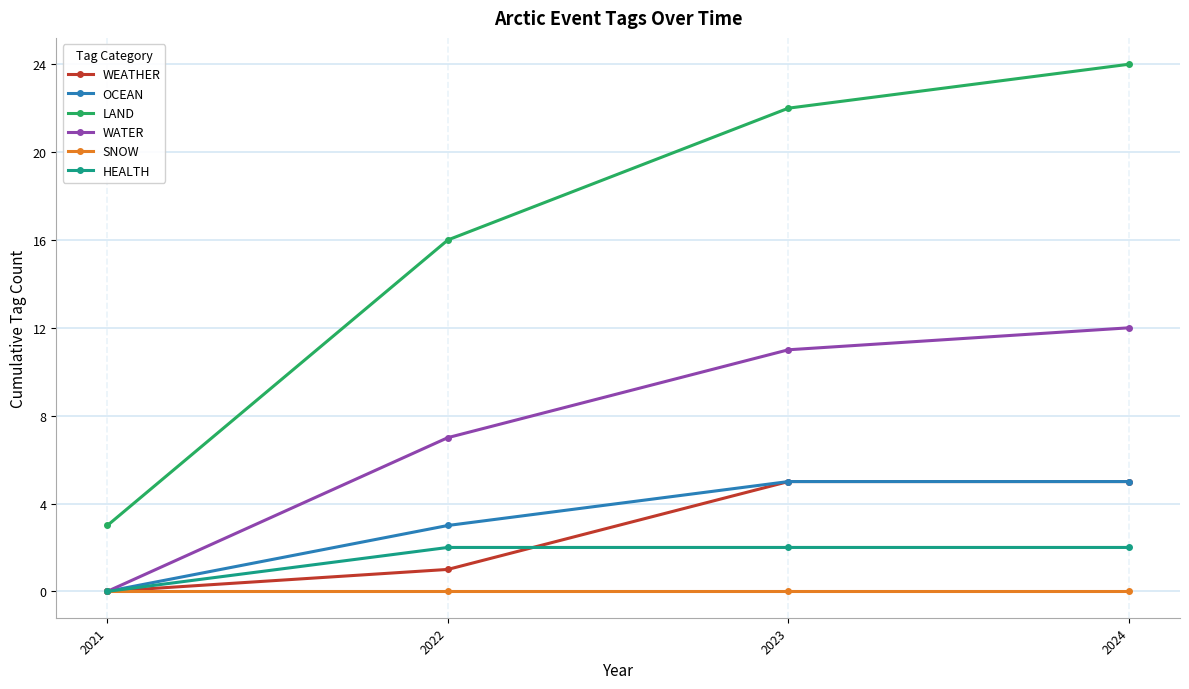

Read the WEATHER value at 2023.

5